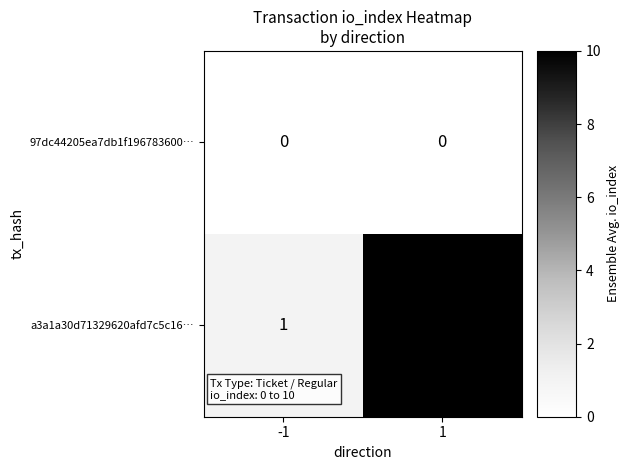

What is the difference between the a3a1a30d71329620afd7c5c16… values at 1 and -1?

9